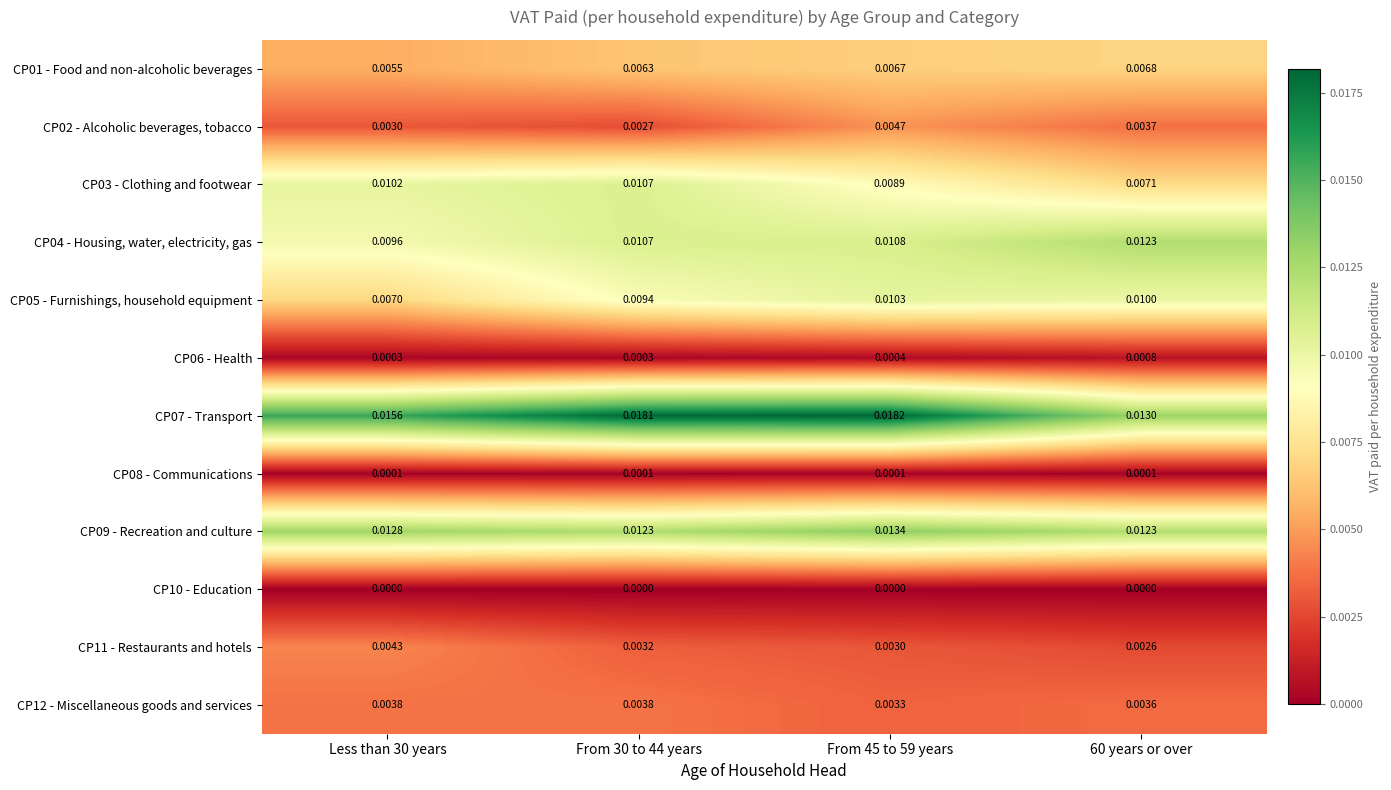

How many series are shown in this chart?

12